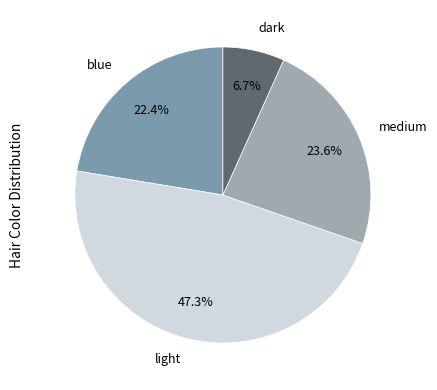

To the nearest percent, what portion does blue represent?

22%